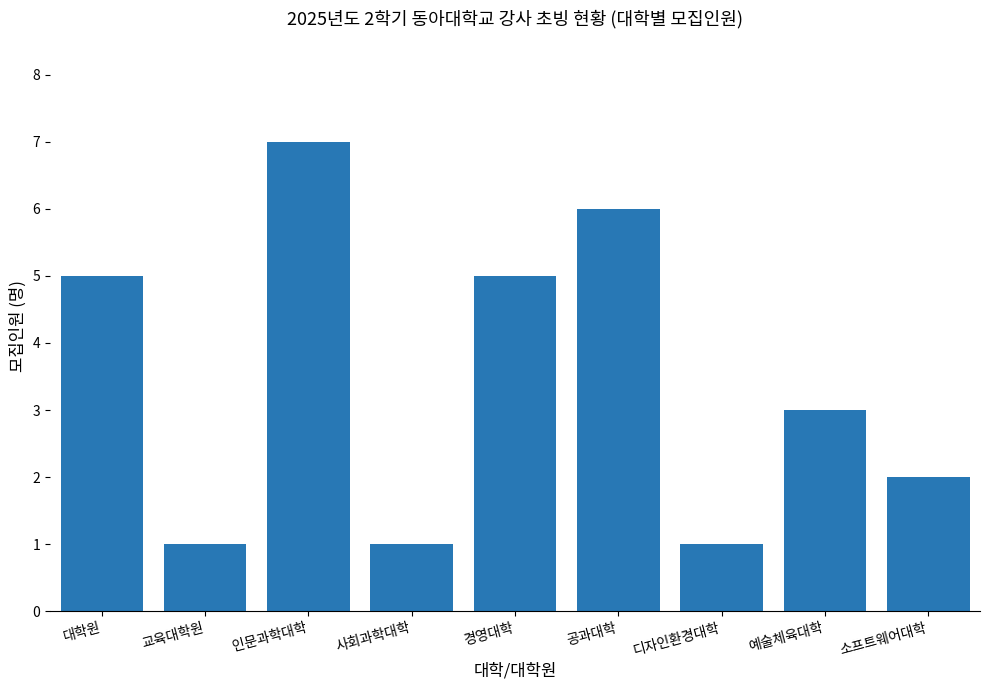

What is the change in value from 공과대학 to 소프트웨어대학?

-4